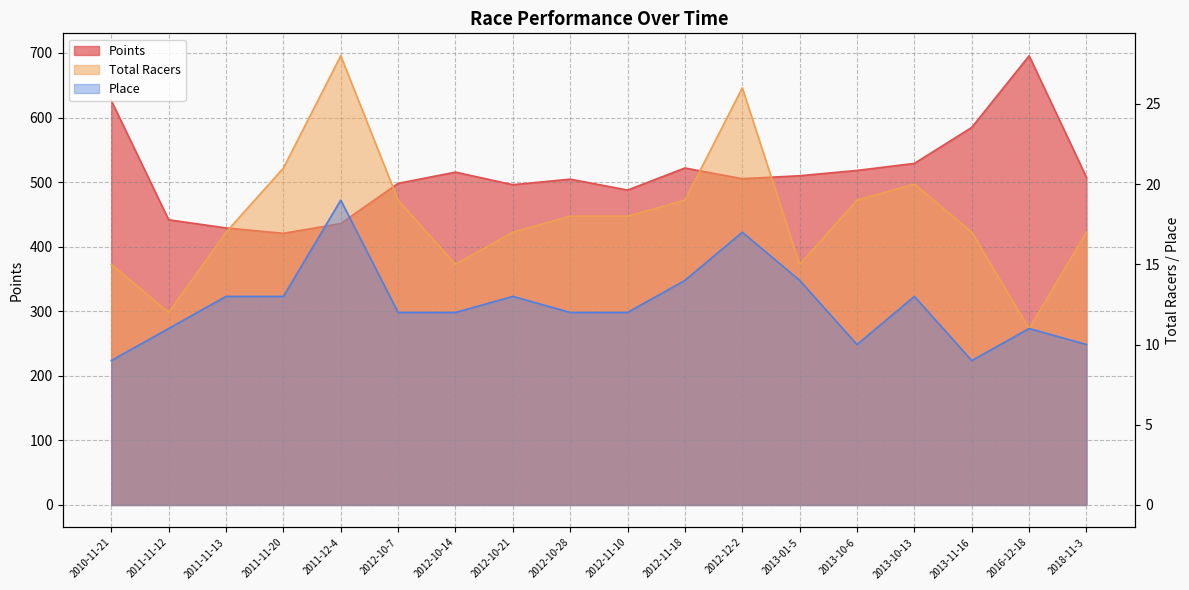

Reading right to left, extract all data points from this chart.

Points: 2018-11-3=507.4	2016-12-18=695.7	2013-11-16=584.7	2013-10-13=529.0	2013-10-6=518.1	2013-01-5=509.9	2012-12-2=505.3	2012-11-18=521.9	2012-11-10=487.7	2012-10-28=504.6	2012-10-21=496.0	2012-10-14=515.5	2012-10-7=498.1	2011-12-4=435.9	2011-11-20=420.7	2011-11-13=429.1	2011-11-12=441.6	2010-11-21=626.3
Total Racers: 2018-11-3=17.0	2016-12-18=11.0	2013-11-16=17.0	2013-10-13=20.0	2013-10-6=19.0	2013-01-5=15.0	2012-12-2=26.0	2012-11-18=19.0	2012-11-10=18.0	2012-10-28=18.0	2012-10-21=17.0	2012-10-14=15.0	2012-10-7=19.0	2011-12-4=28.0	2011-11-20=21.0	2011-11-13=17.0	2011-11-12=12.0	2010-11-21=15.0
Place: 2018-11-3=10.0	2016-12-18=11.0	2013-11-16=9.0	2013-10-13=13.0	2013-10-6=10.0	2013-01-5=14.0	2012-12-2=17.0	2012-11-18=14.0	2012-11-10=12.0	2012-10-28=12.0	2012-10-21=13.0	2012-10-14=12.0	2012-10-7=12.0	2011-12-4=19.0	2011-11-20=13.0	2011-11-13=13.0	2011-11-12=11.0	2010-11-21=9.0